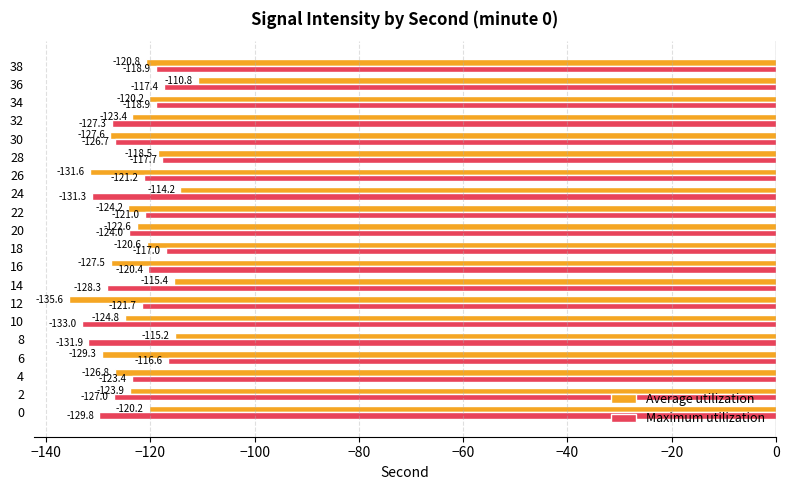

At which label is Average utilization closest to -123?

20